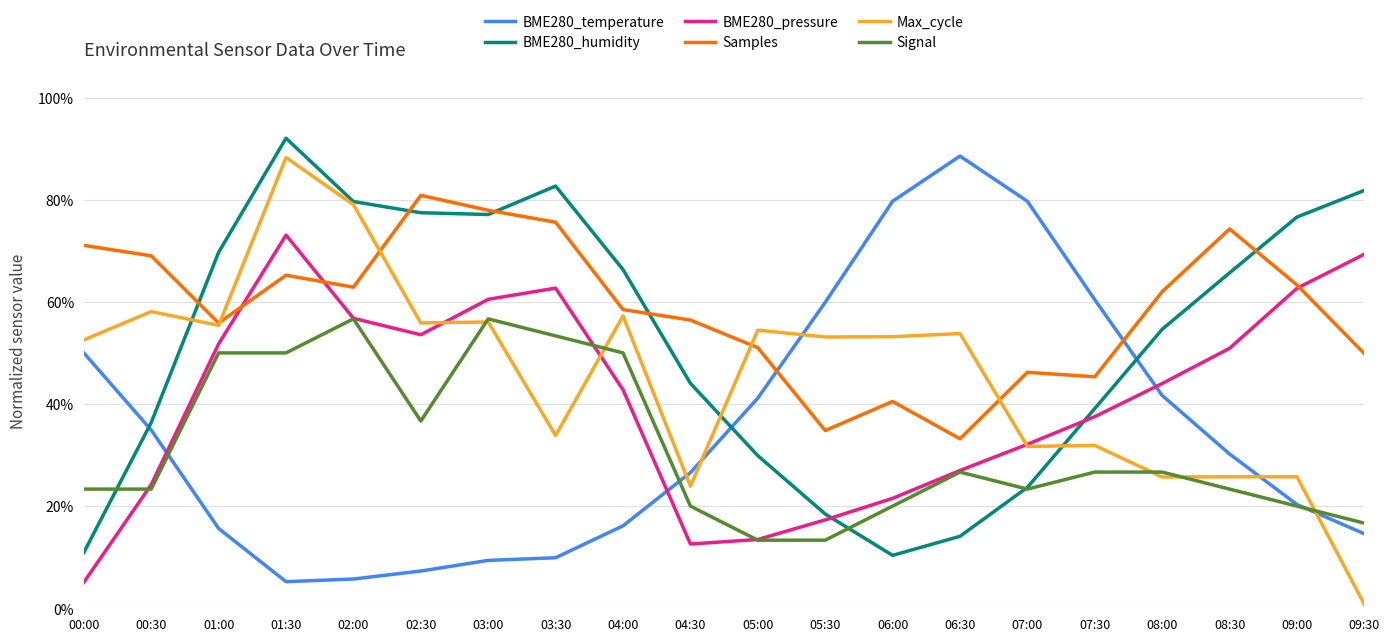

Does the chart have visible grid lines?

Yes